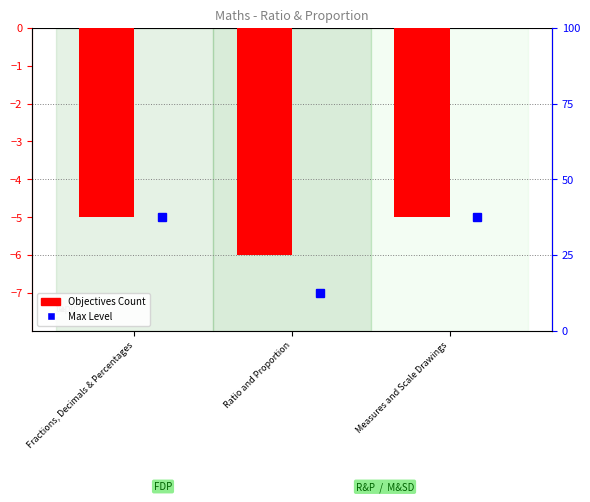

What is the label of the 2nd bar from the left?

Ratio and Proportion